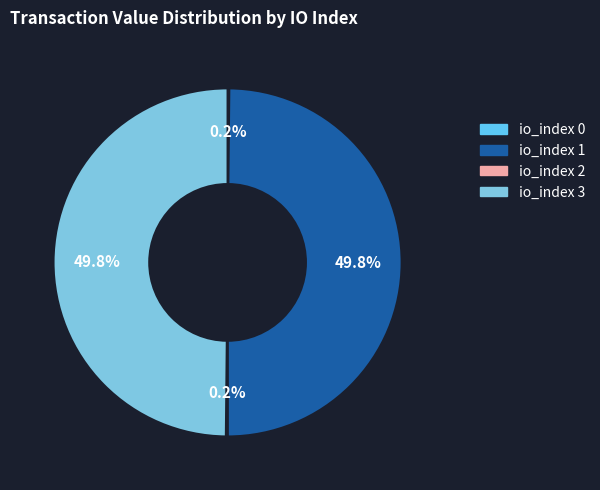

Is there a majority slice in this chart?

No